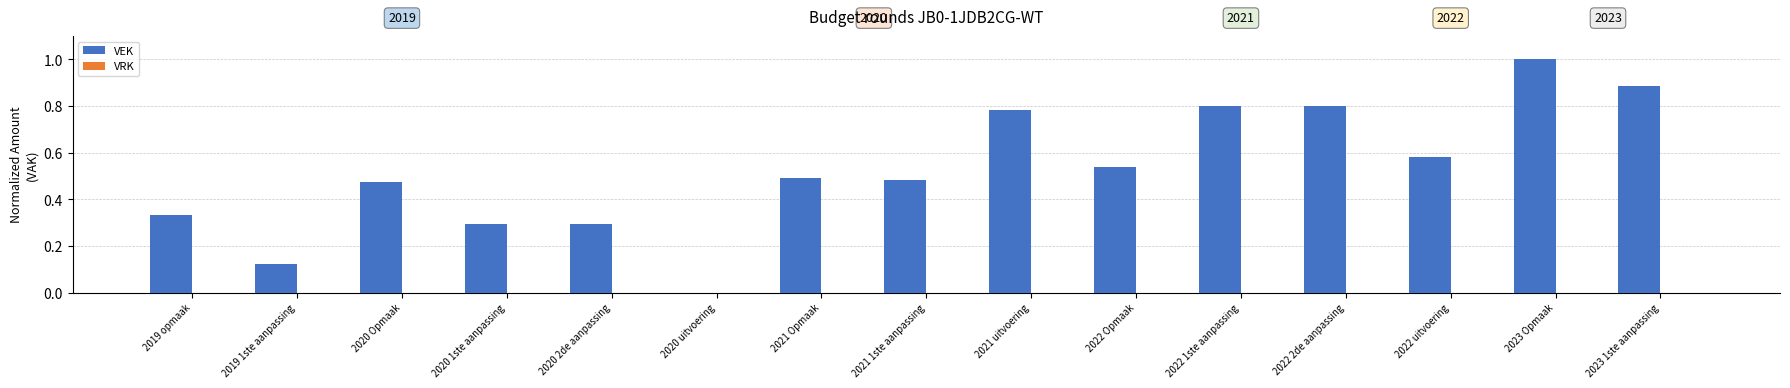

What is the change in value from 2022 Opmaak to 2023 Opmaak?

+0.5